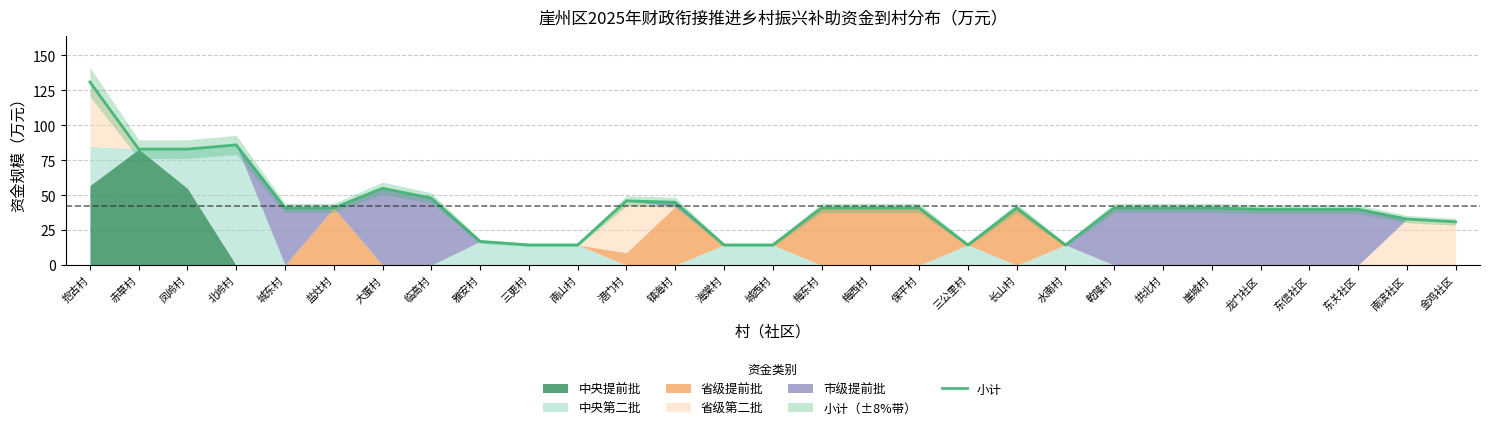

Approximately how many times larger is the value at 海棠村 compared to 梅东村?

0.4